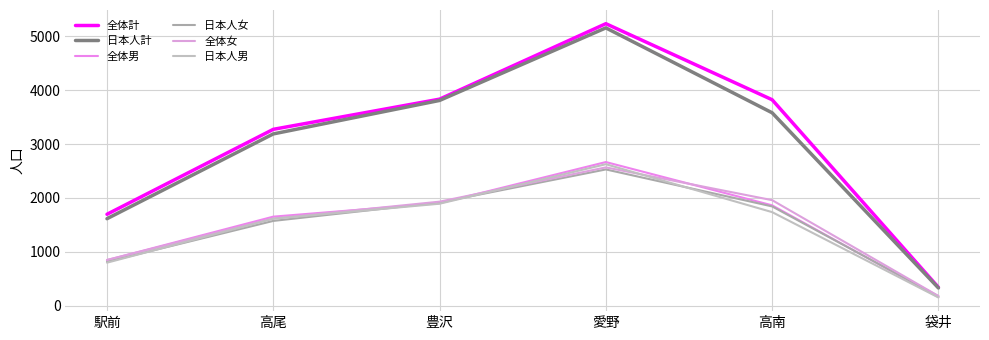

What are all the series names shown in the legend?

全体計, 日本人計, 全体男, 日本人女, 全体女, 日本人男